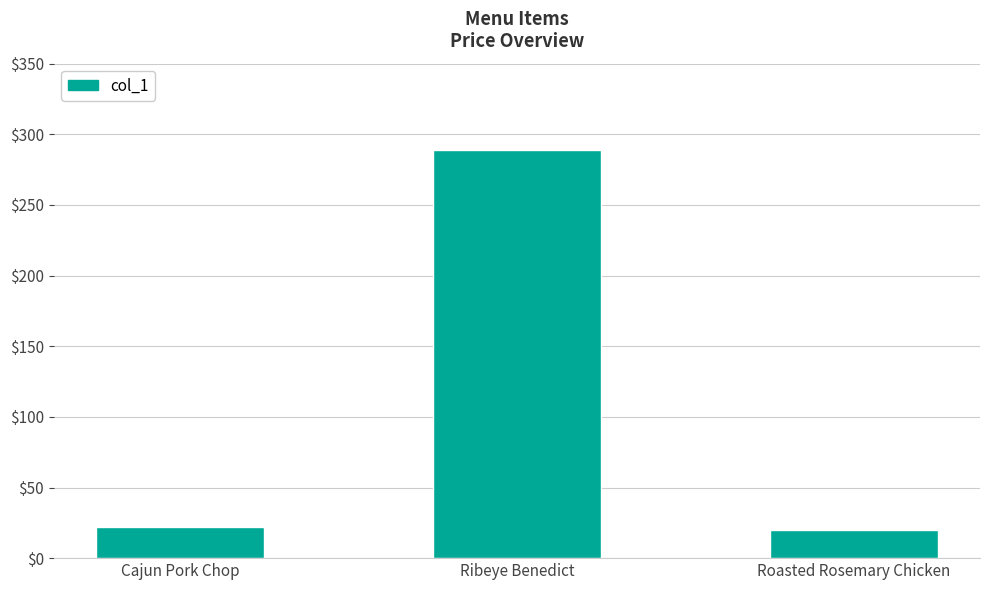

Count the number of data series in this chart.

1